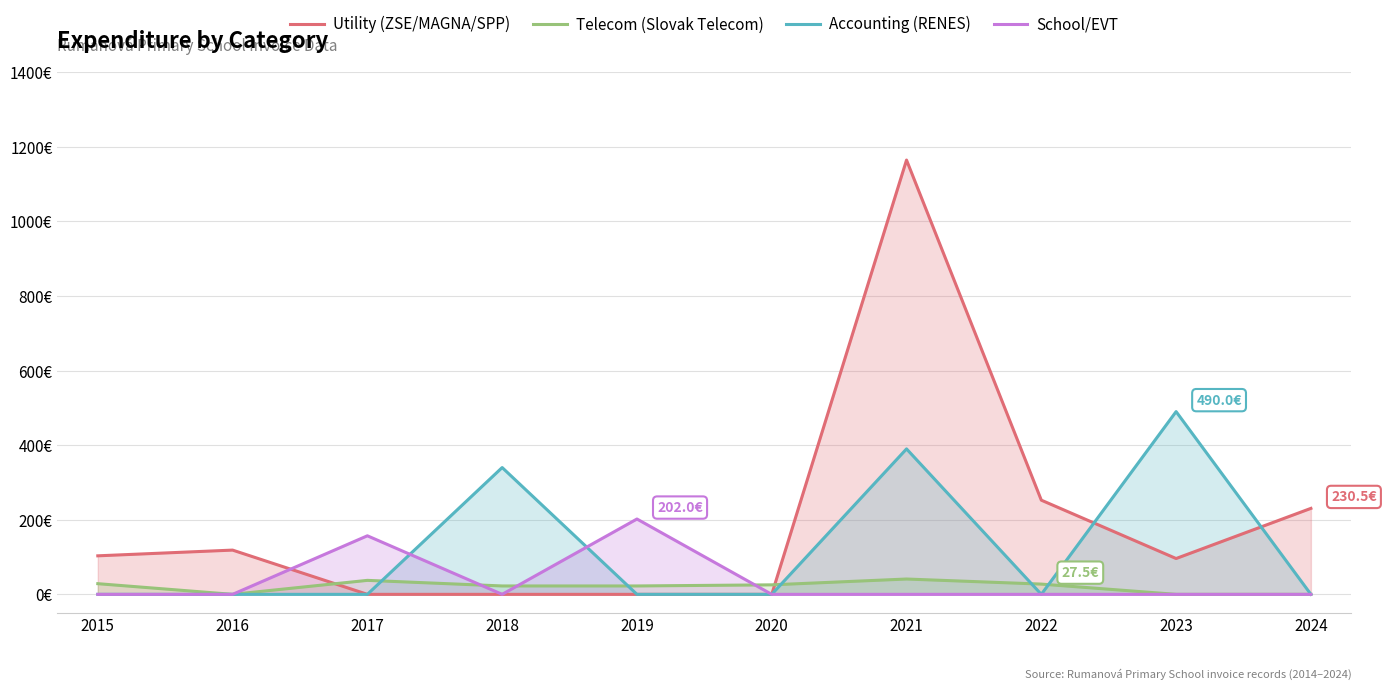

How many data points in Telecom (Slovak Telecom) are less than 25?

5